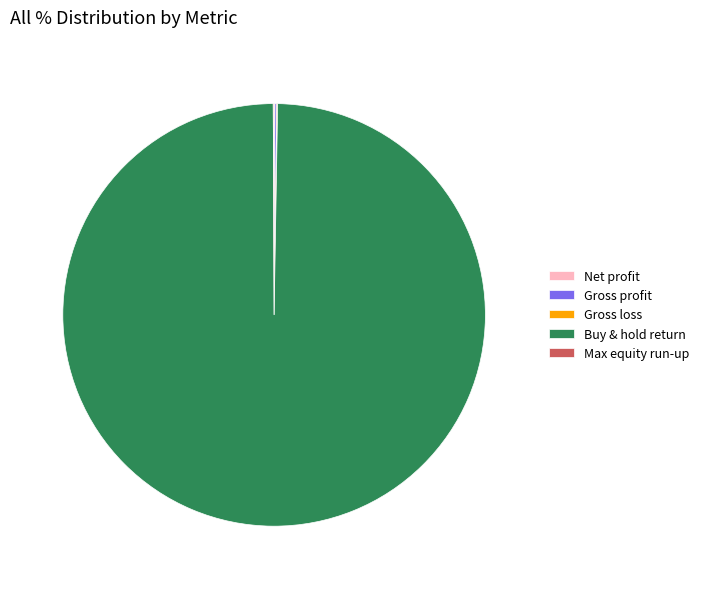

The Buy & hold return slice represents 100% of the pie. True or false?

True